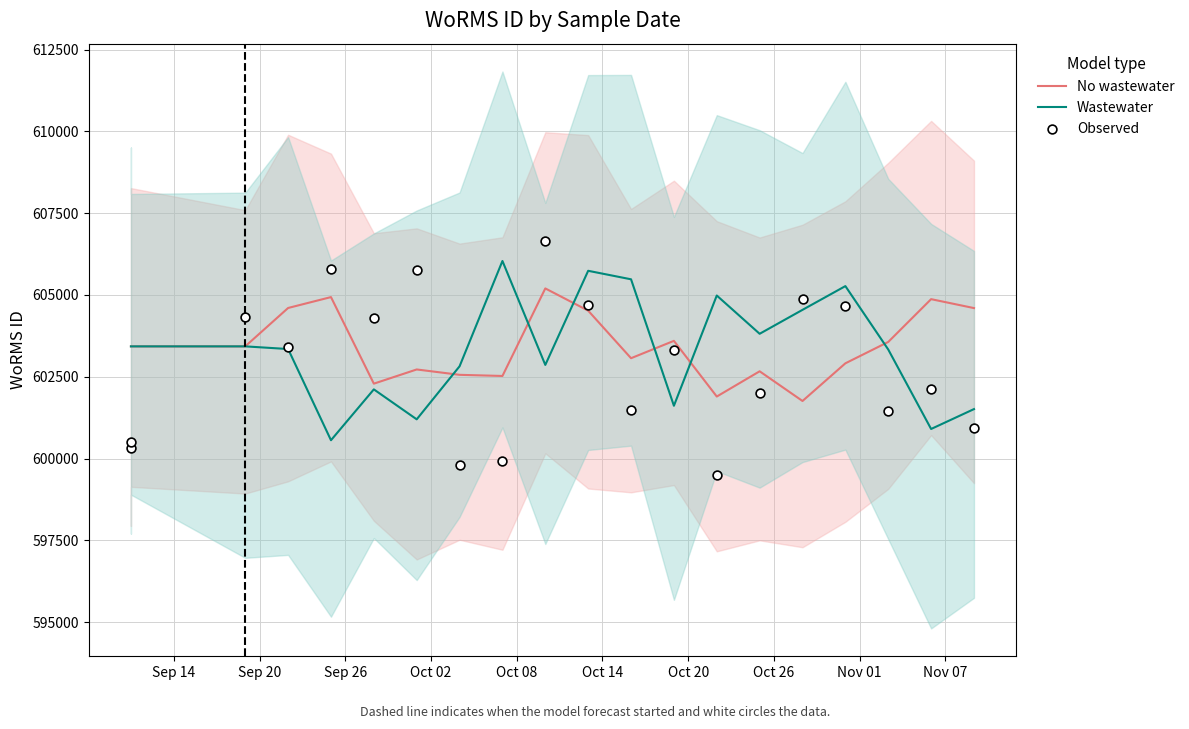

Which series reaches the maximum Y coordinate?

Observed